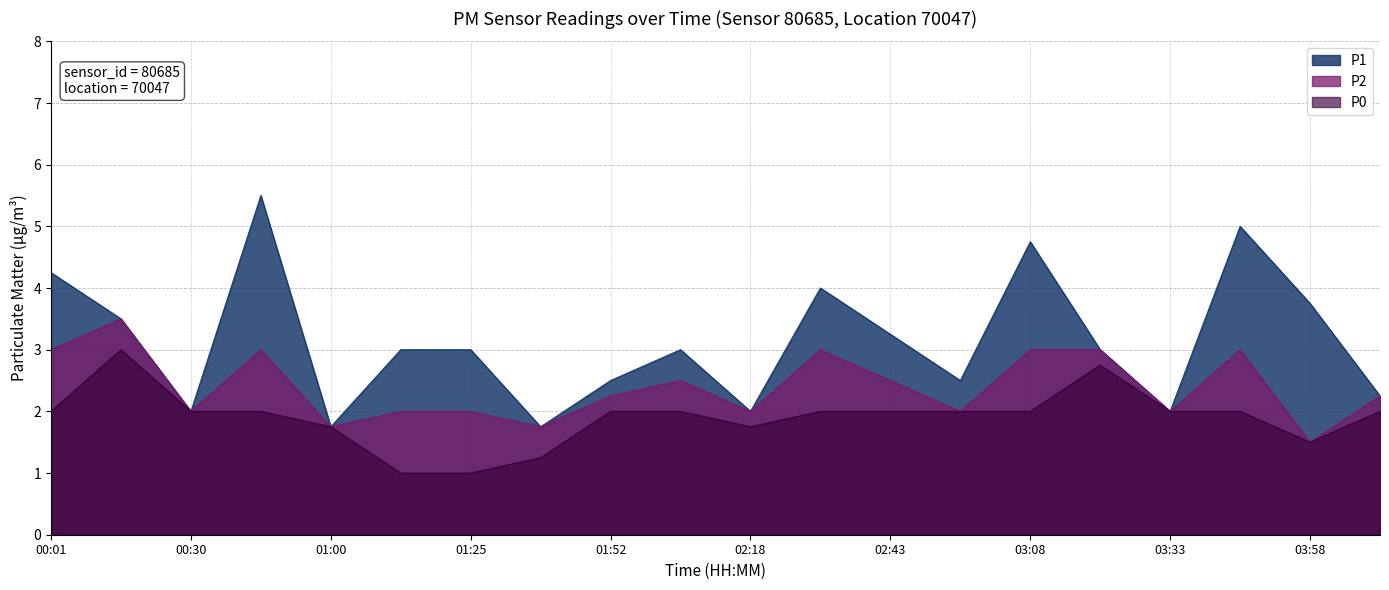

Rank the series at 01:25 from lowest to highest value.

P0, P2, P1